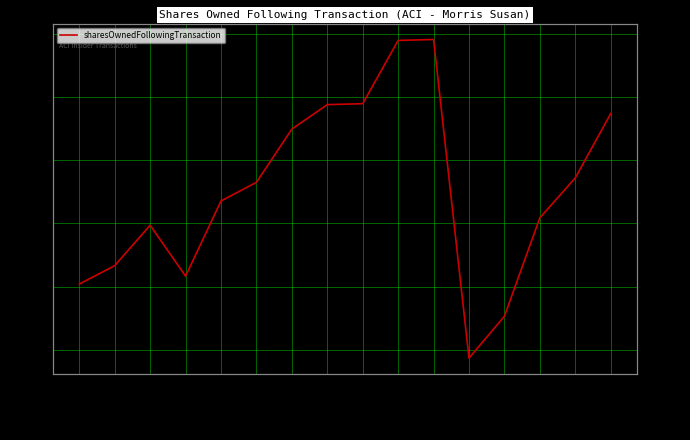

The chart shows a value of 664946 at 2021-11-09. True or false?

True